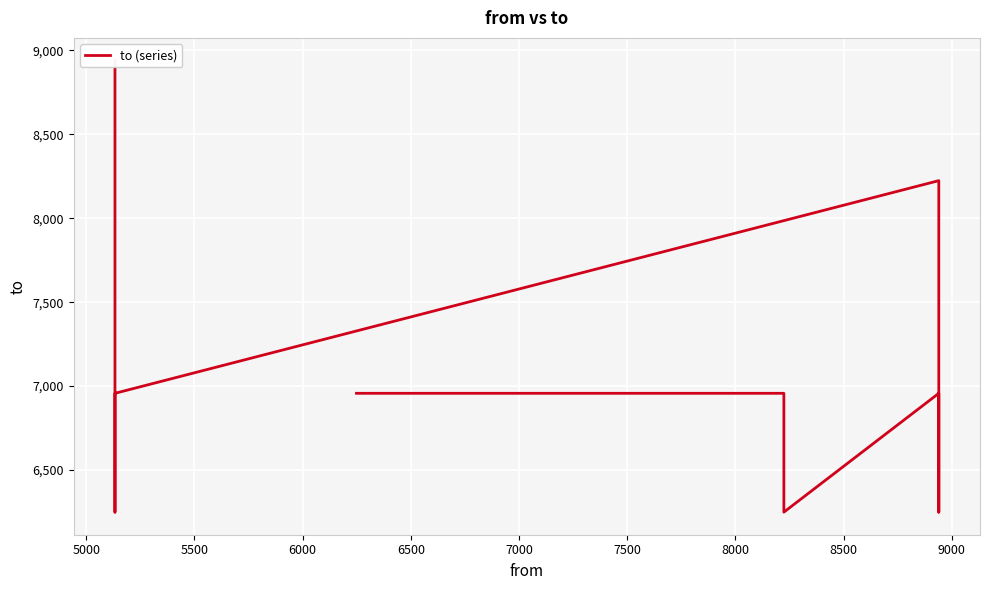

What is the value of the 7th point from the left?

6957